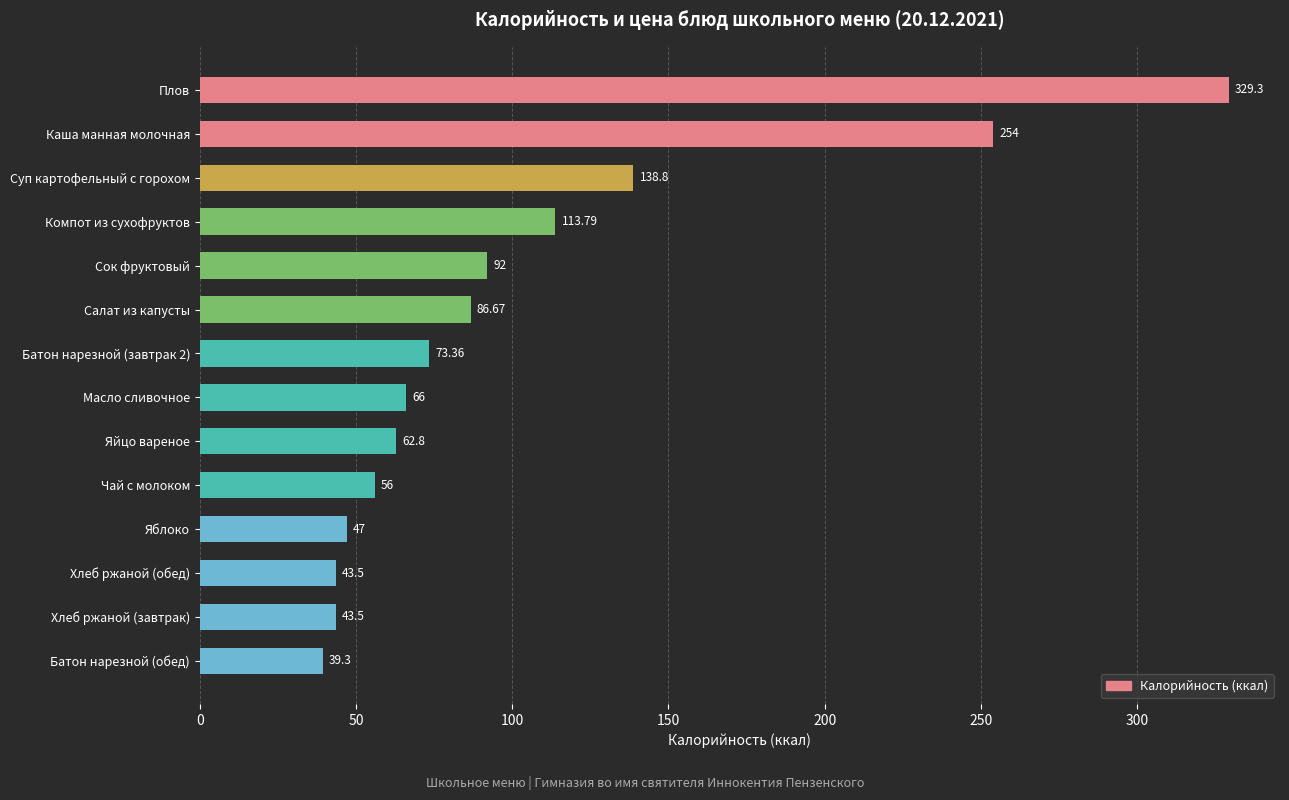

At which label is the value closest to 184?

Суп картофельный с горохом